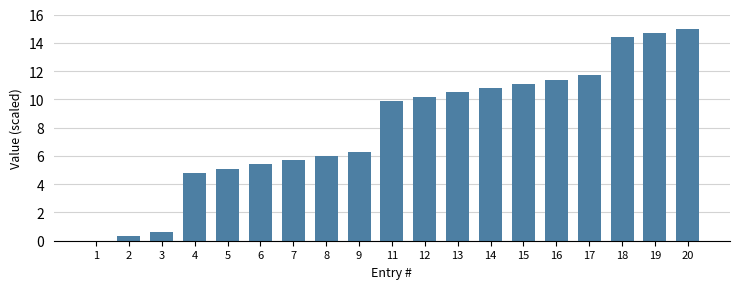

Reading left to right, what are all the values shown in this chart?

1=0.0	2=0.3	3=0.6	4=4.8	5=5.1	6=5.4	7=5.7	8=6.0	9=6.3	11=9.9	12=10.2	13=10.5	14=10.8	15=11.1	16=11.4	17=11.7	18=14.4	19=14.7	20=15.0